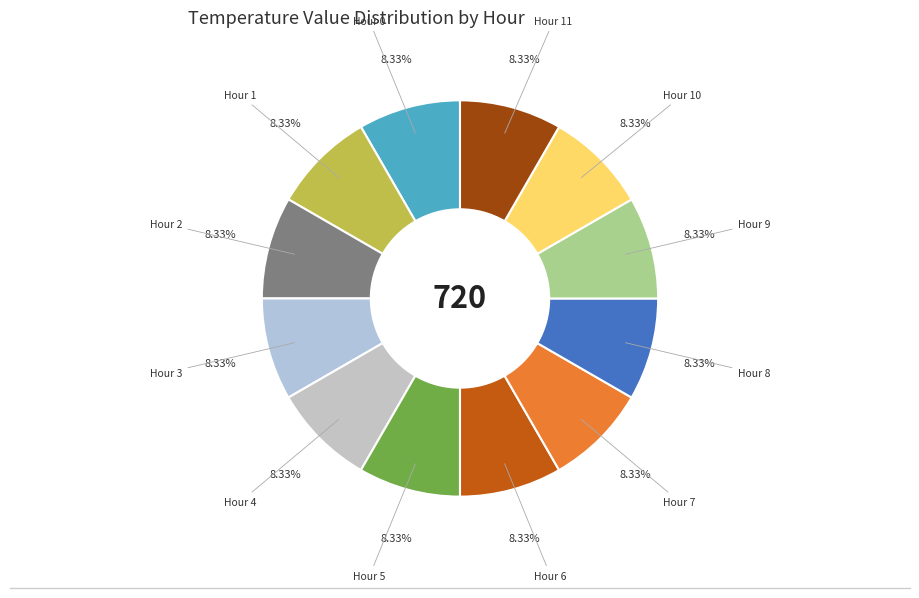

Count the number of slices in the pie.

12